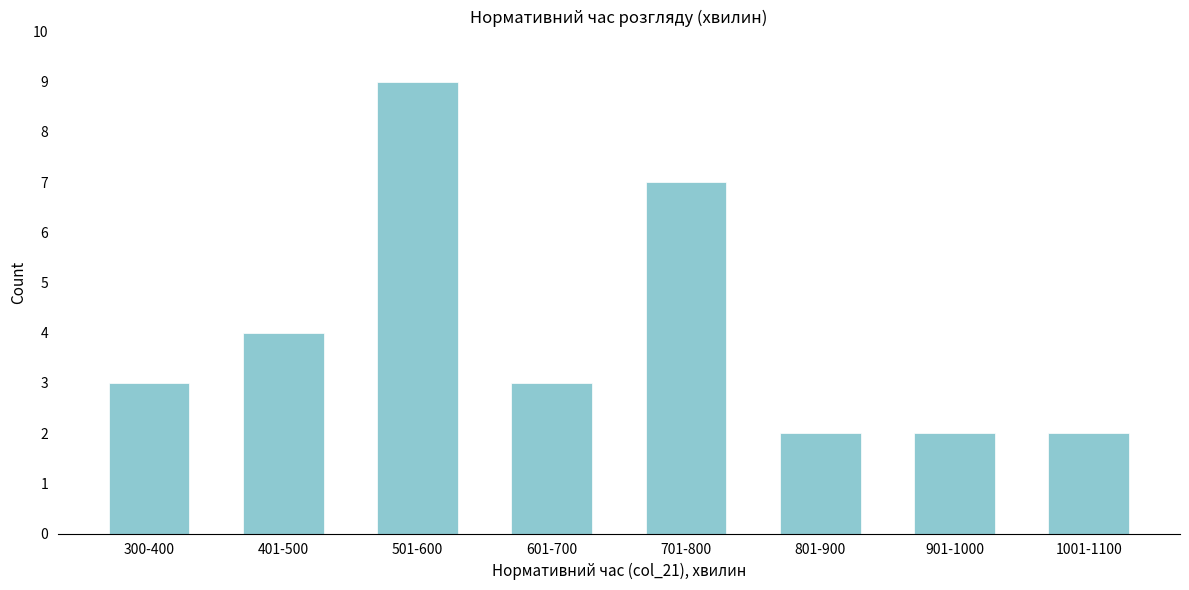

Reading left to right, what are all the values shown in this chart?

3	4	9	3	7	2	2	2